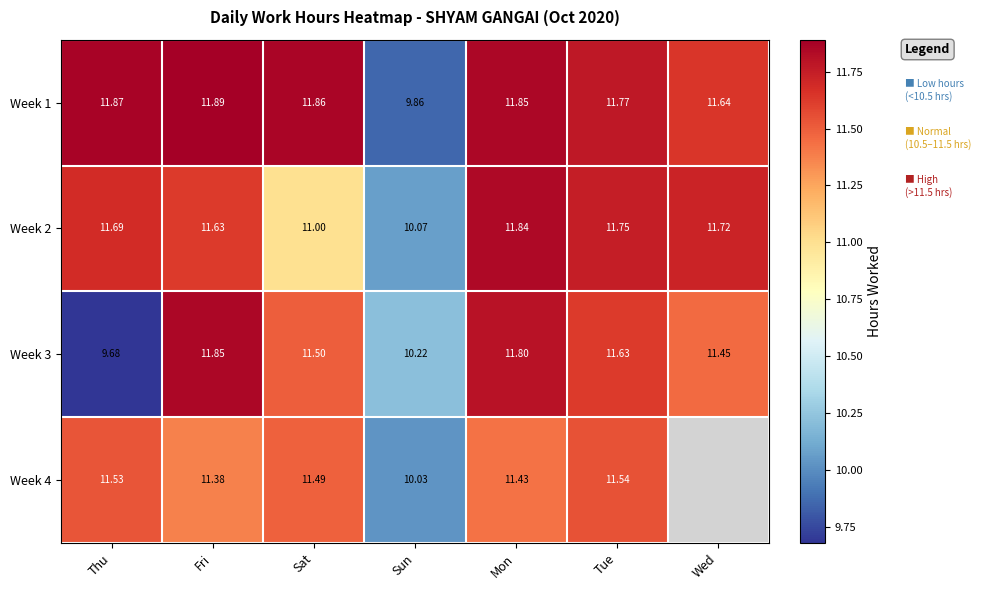

What is the minimum value for Week 3?

9.7